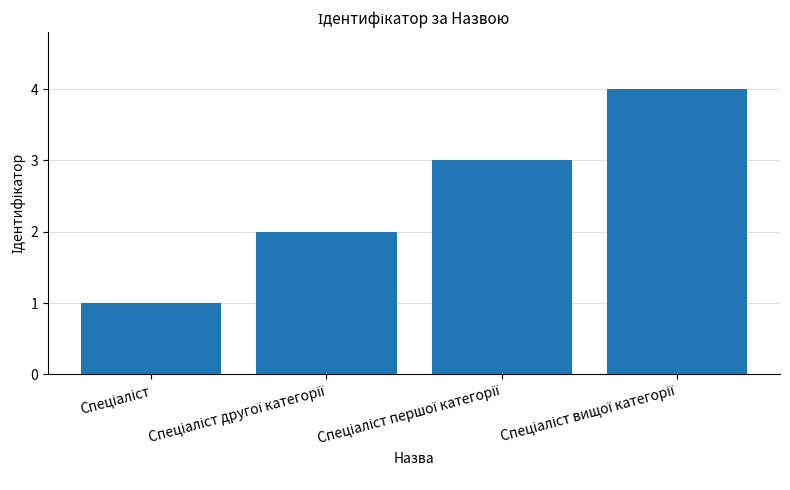

What is the difference between the maximum and minimum values?

3